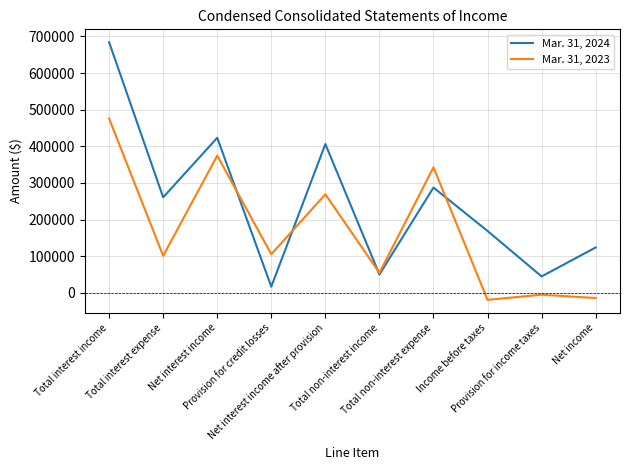

What is the total value across all series at Provision for credit losses?

122675